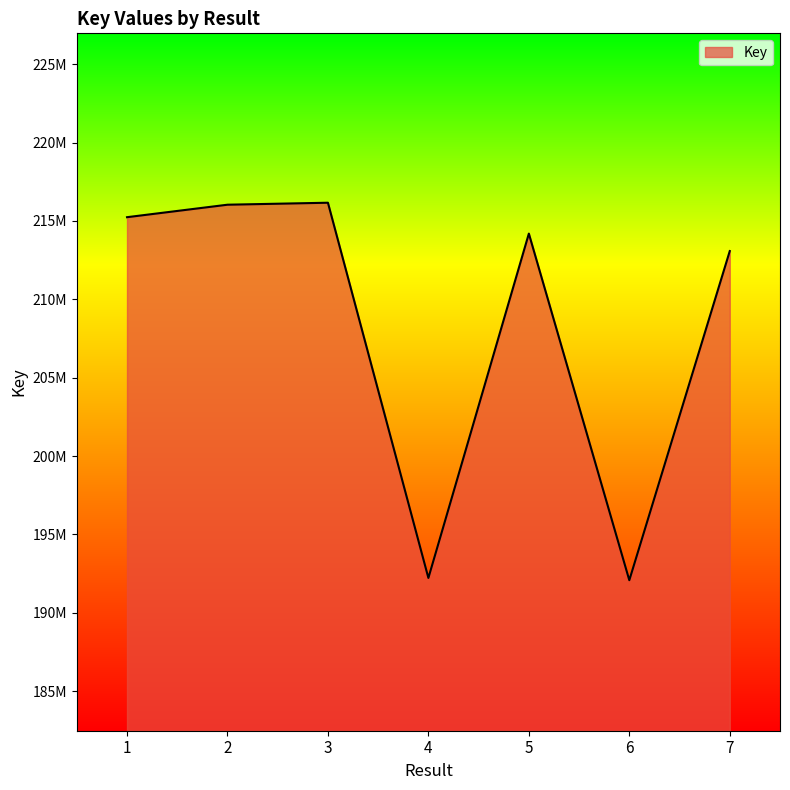

What is the sum of the values at 1 and 4?

407463475